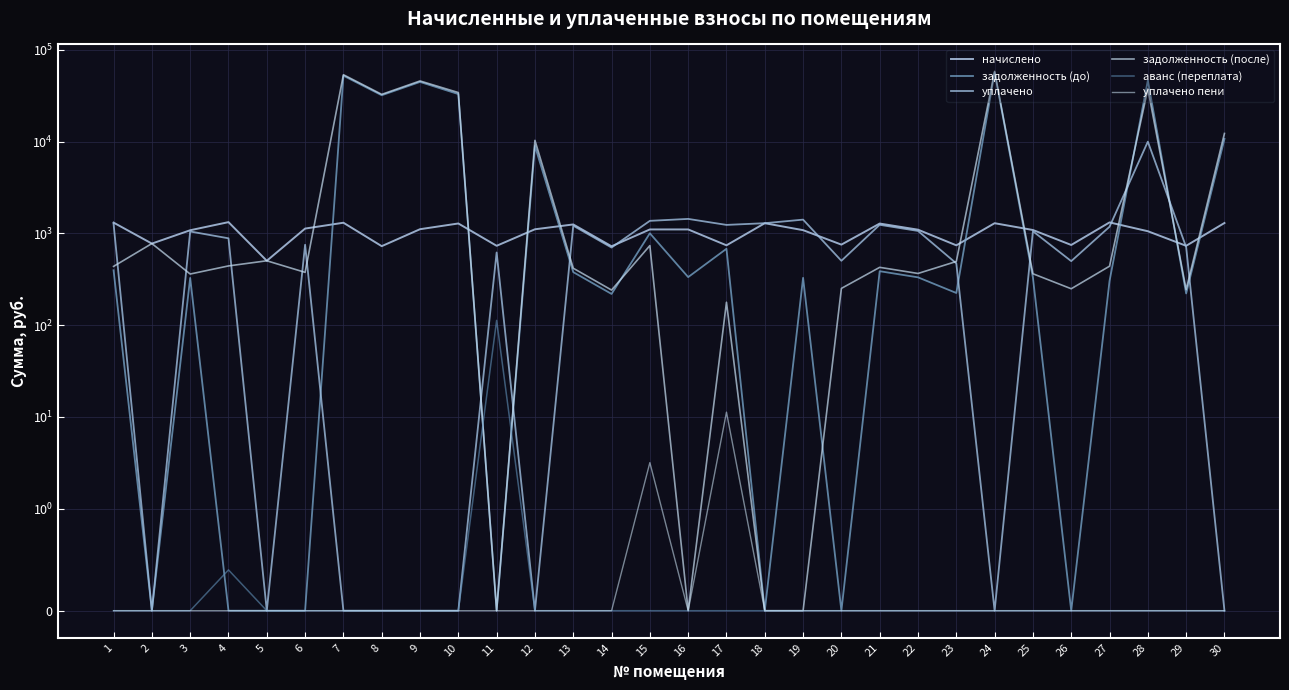

The value of уплачено пени at 29 is 7.5. True or false?

False